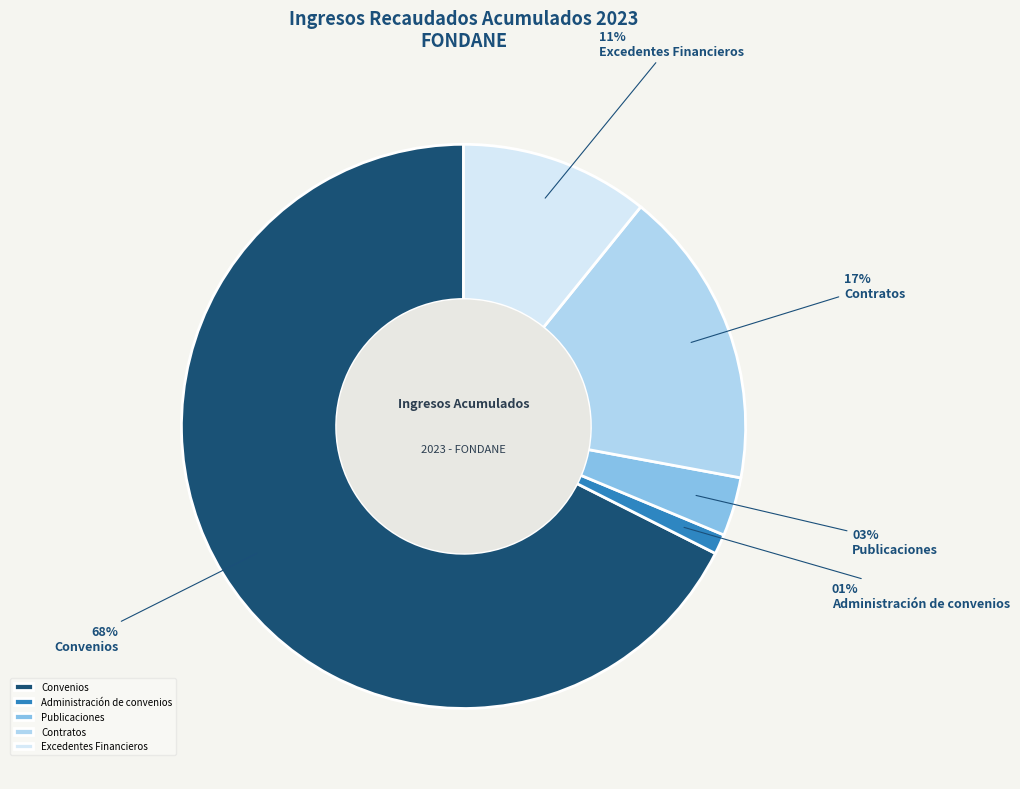

Which slice is the largest?

Convenios